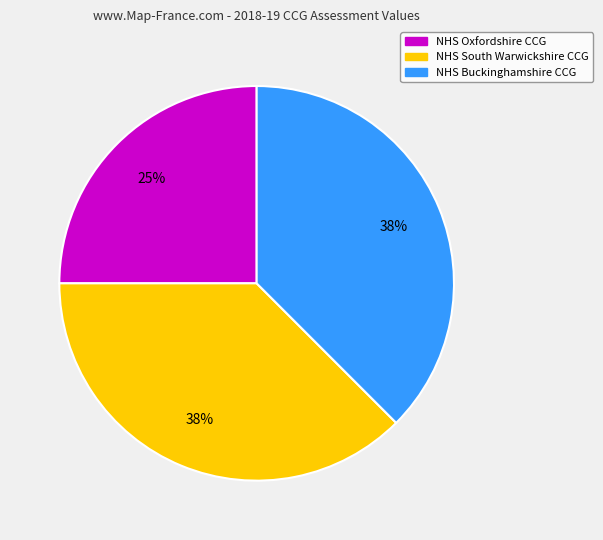

Do NHS Oxfordshire CCG and NHS South Warwickshire CCG together represent more than half of the pie?

Yes